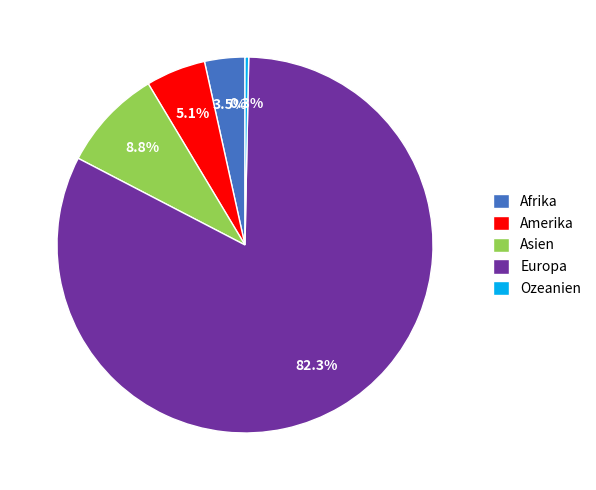

Rank the categories by value from highest to lowest.

Europa, Asien, Amerika, Afrika, Ozeanien